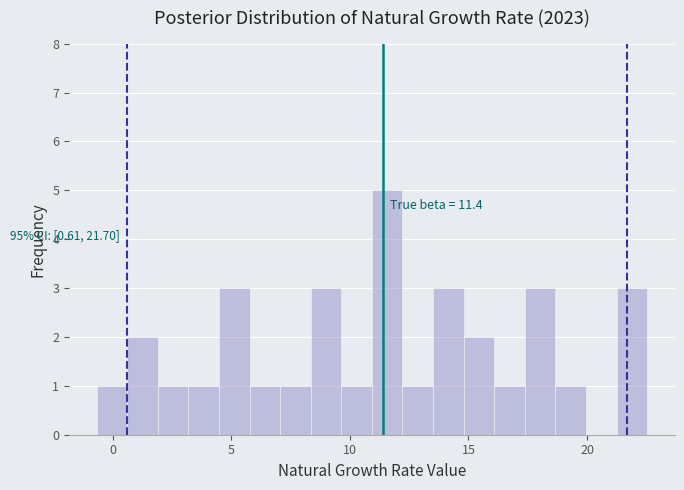

Read against the x-axis, roughly where is the centre of the tallest bar?

11.5